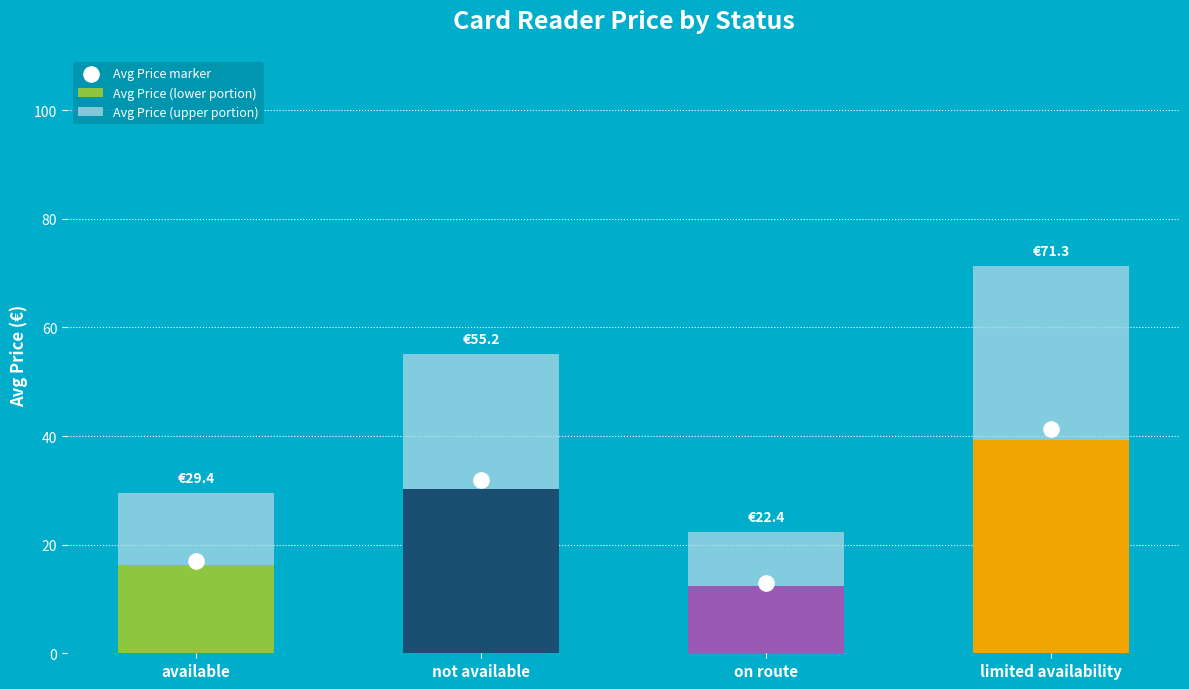

At which category is the sum across all series the highest?

limited availability